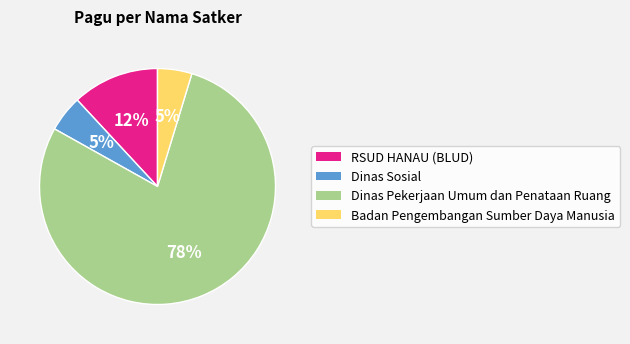

Is there a majority slice in this chart?

Yes